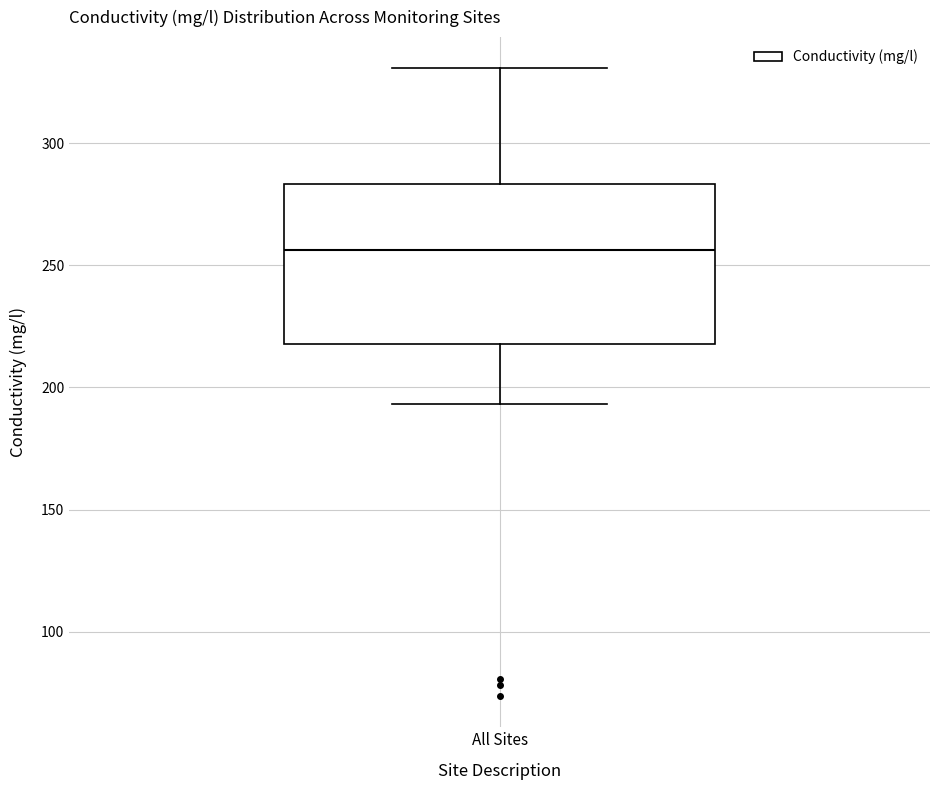

Where does the median line of the box for All Sites sit on the y-axis? The values are not printed on the chart, so give them approximately, as read against the axis.

255